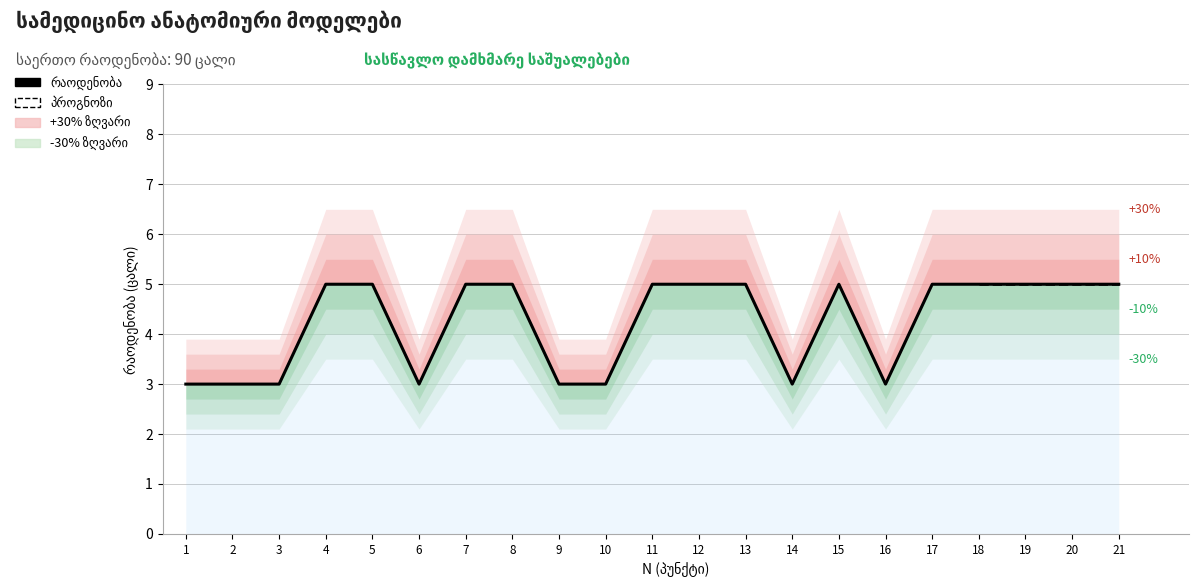

How many categories are shown in the chart?

21